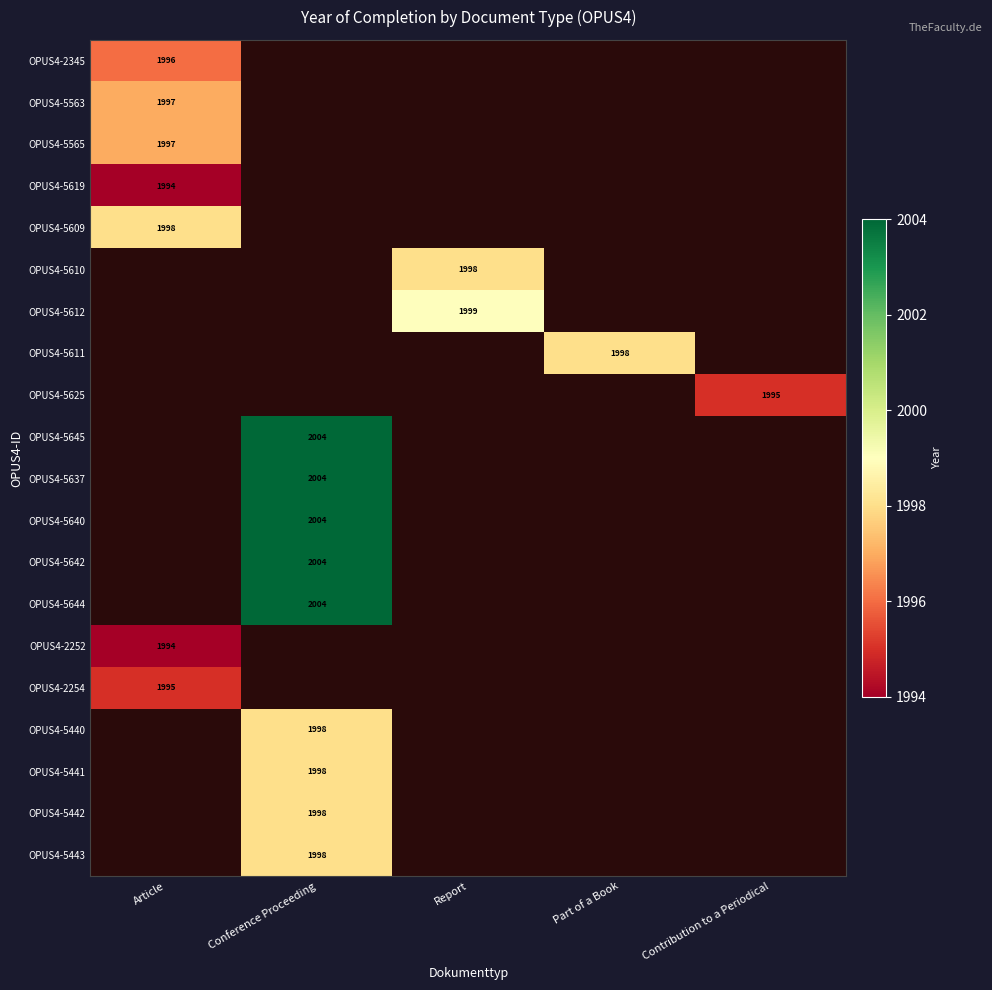

The value of OPUS4-5441 at Conference Proceeding is 451. True or false?

False